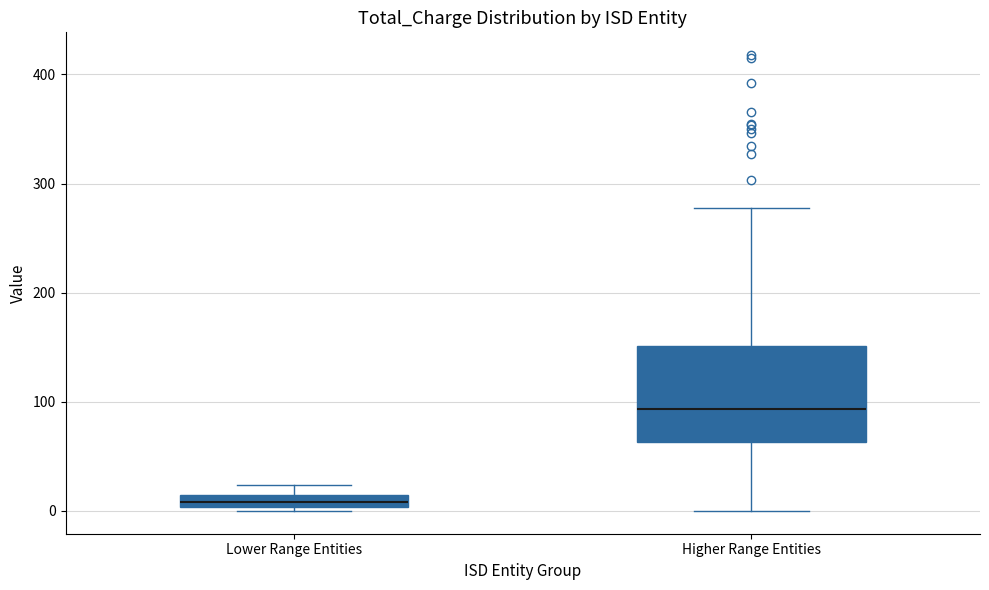

Which box is the tallest, from its lower edge to its upper edge?

Higher Range Entities